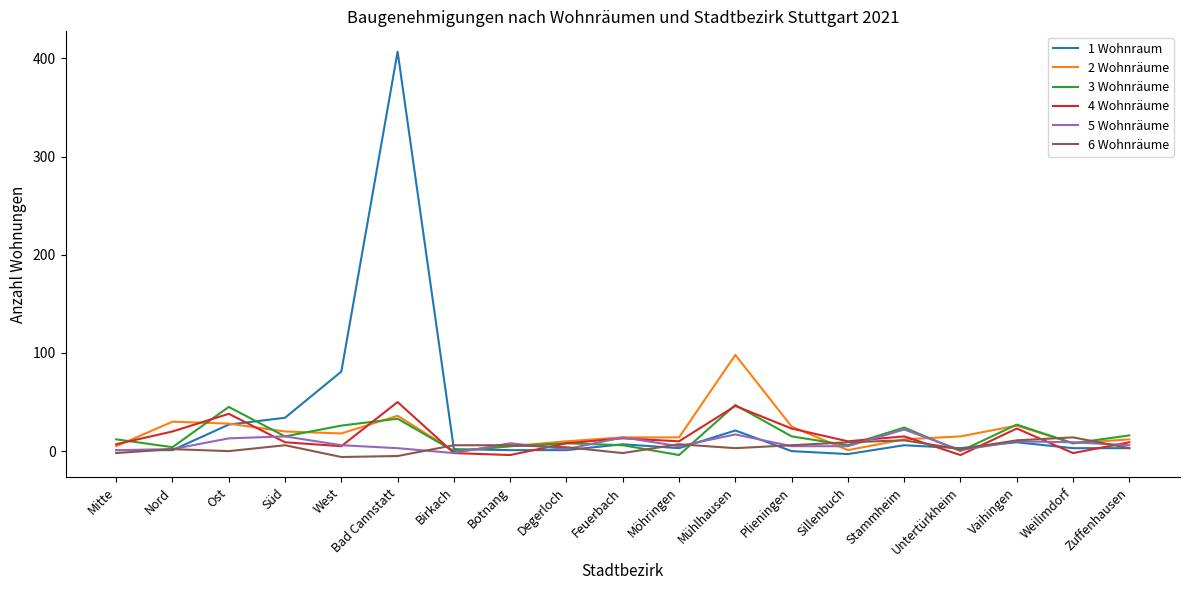

True or false: 2 Wohnräume has a value of 14 at Möhringen.

True